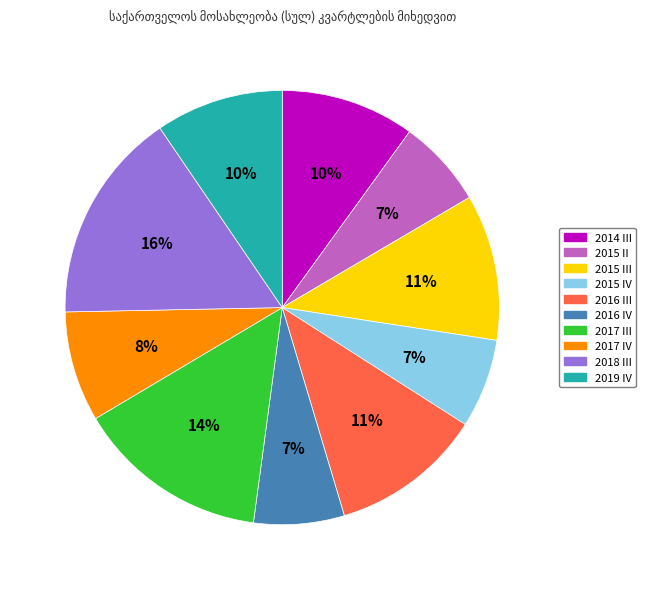

What is the ratio of the value at 2016 IV to the value at 2015 IV?

1.0